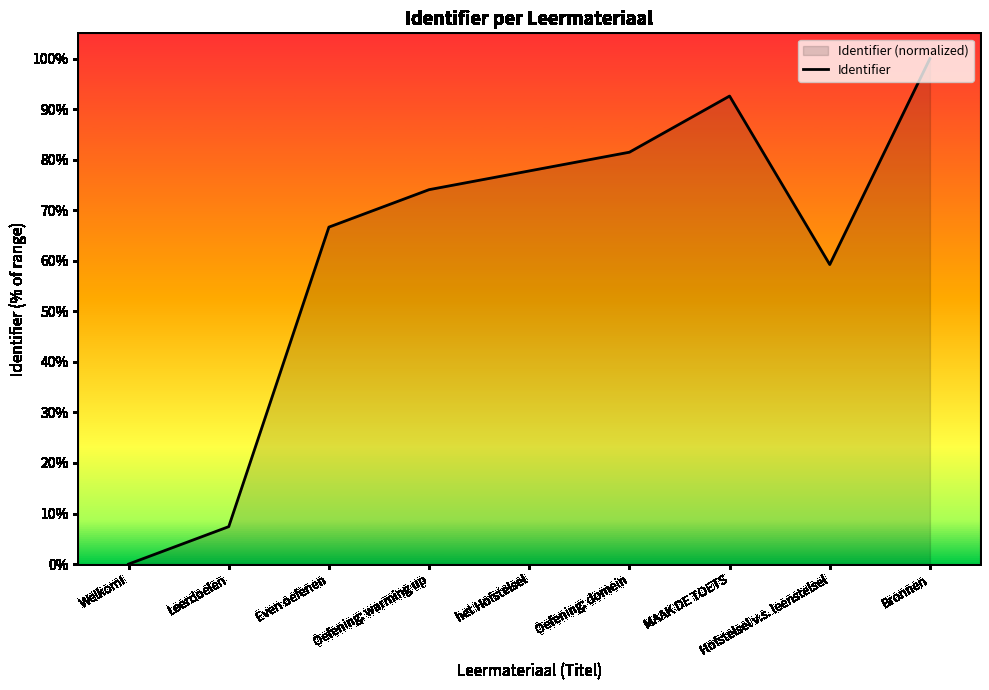

True or false: the data shows 74.1 at Oefening: warming up.

True